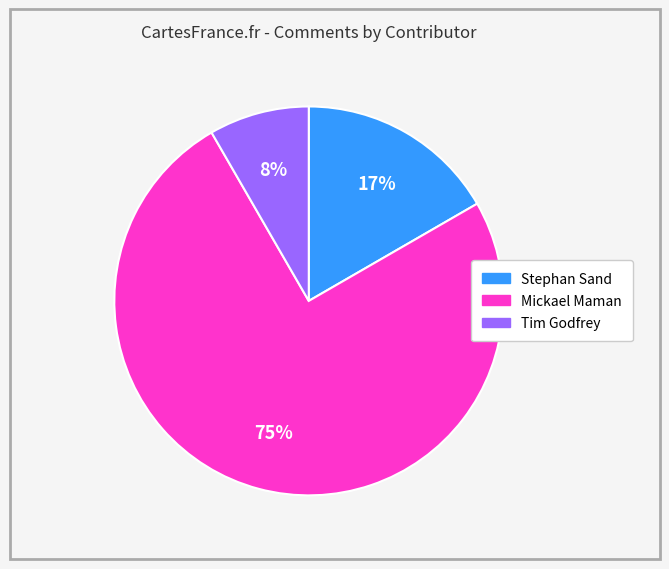

Which category accounts for the majority?

Mickael Maman